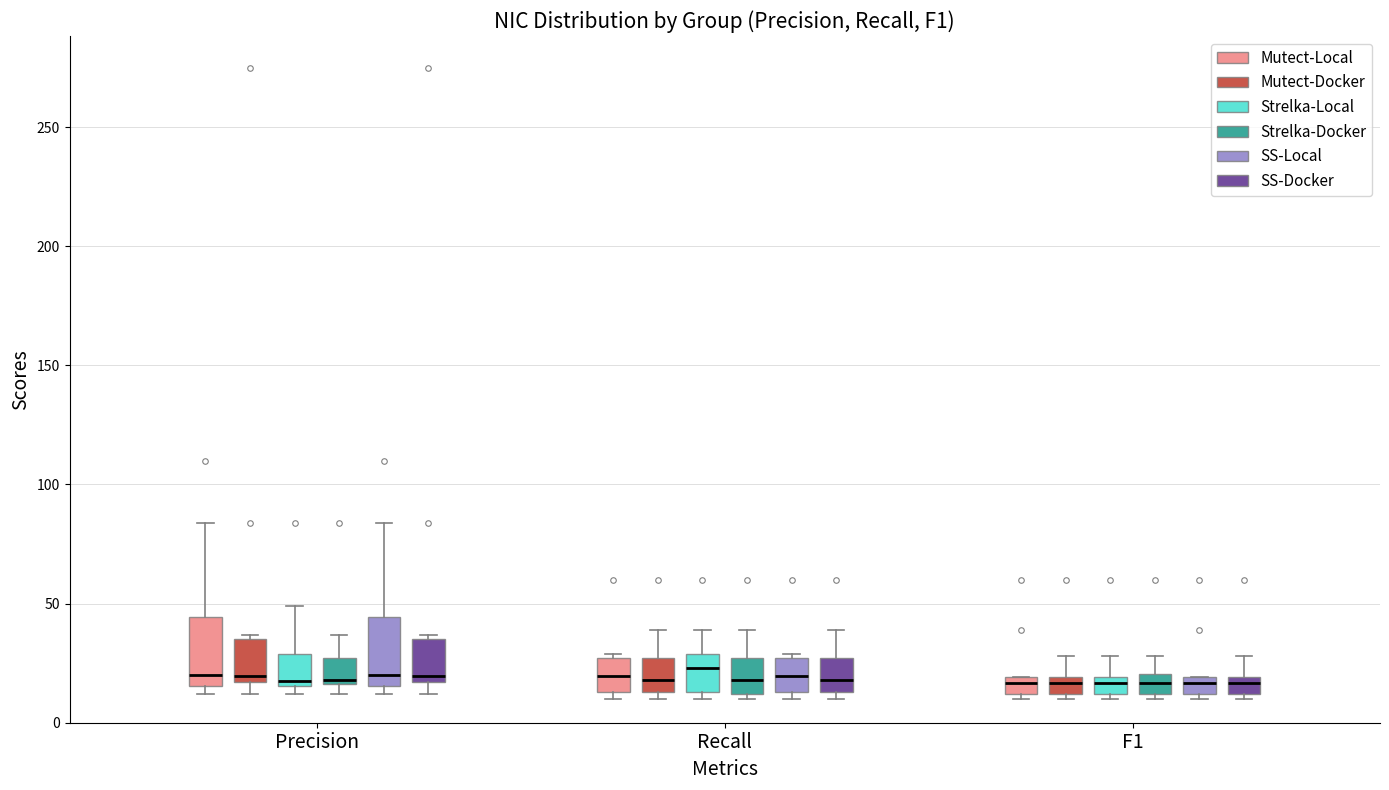

Where is the lower edge of the box for F1 (Strelka-Local) on the y-axis? The values are not printed on the chart, so give them approximately, as read against the axis.

10